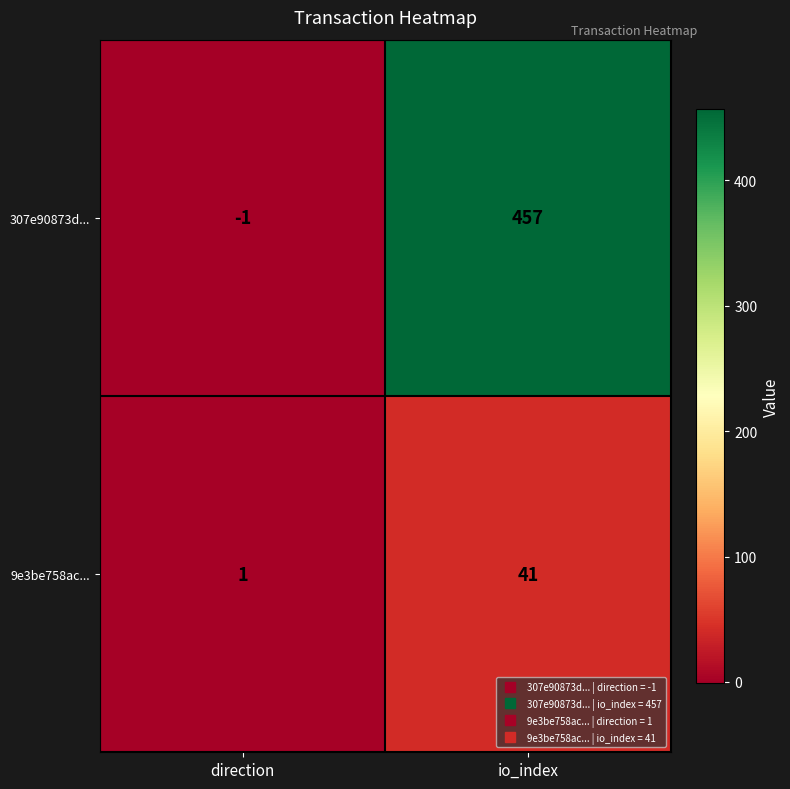

Reading left to right, extract all data points from this chart.

307e90873d...: direction=-1	io_index=457
9e3be758ac...: direction=1	io_index=41